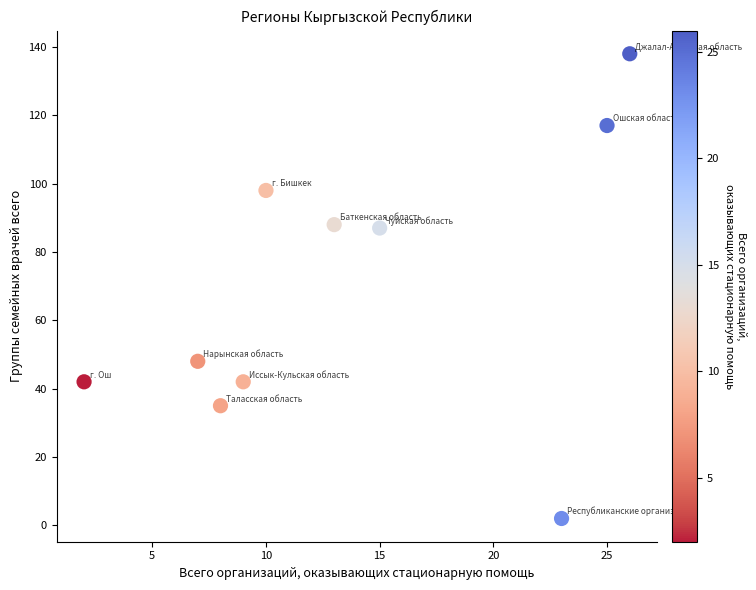

What is the average X value?

14